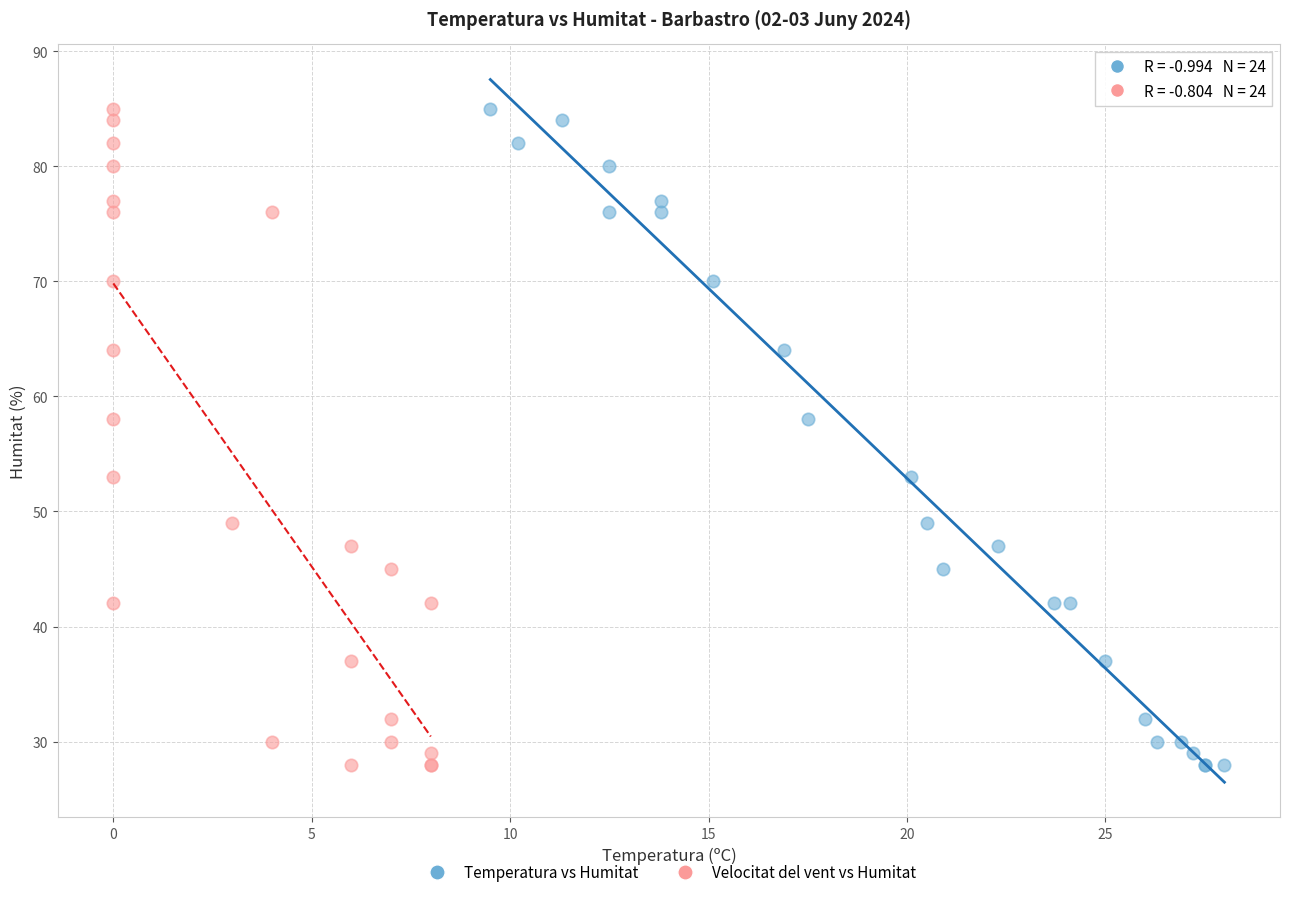

What are all the series names shown in the legend?

Temperatura vs Humitat, Velocitat del vent vs Humitat